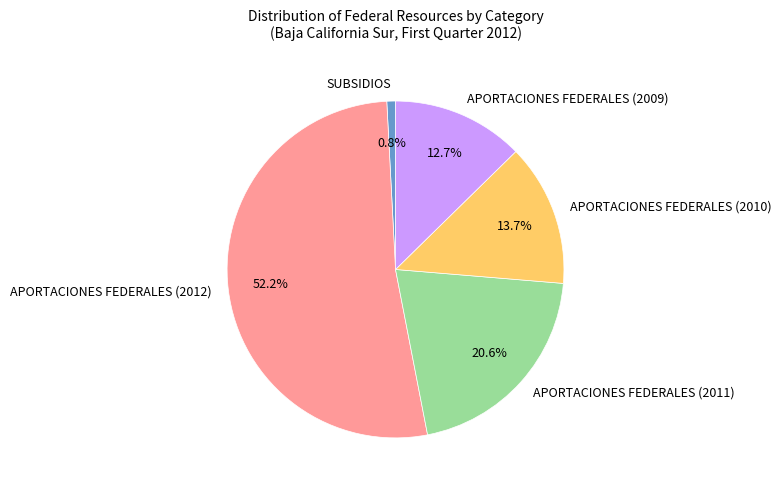

How many segments does this pie chart have?

5